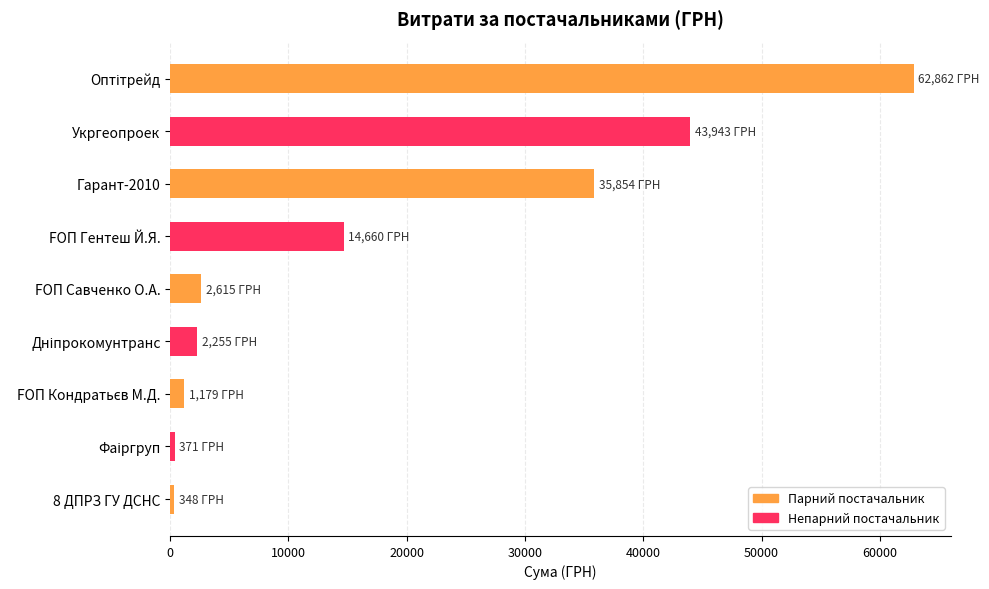

What is the smallest value displayed?

348.2